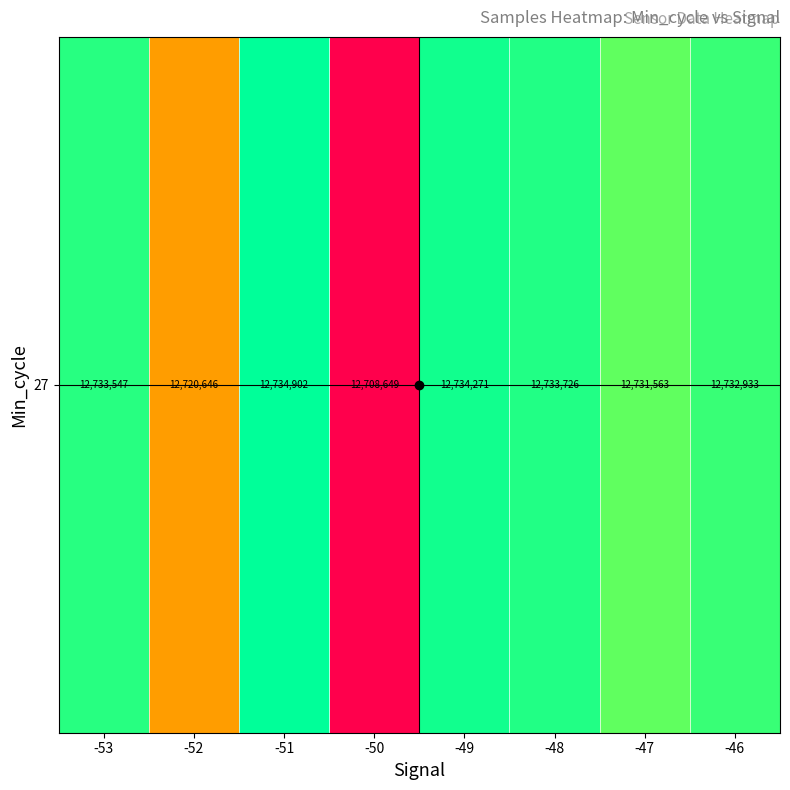

What is the change in value from -49 to -46?

-0.1